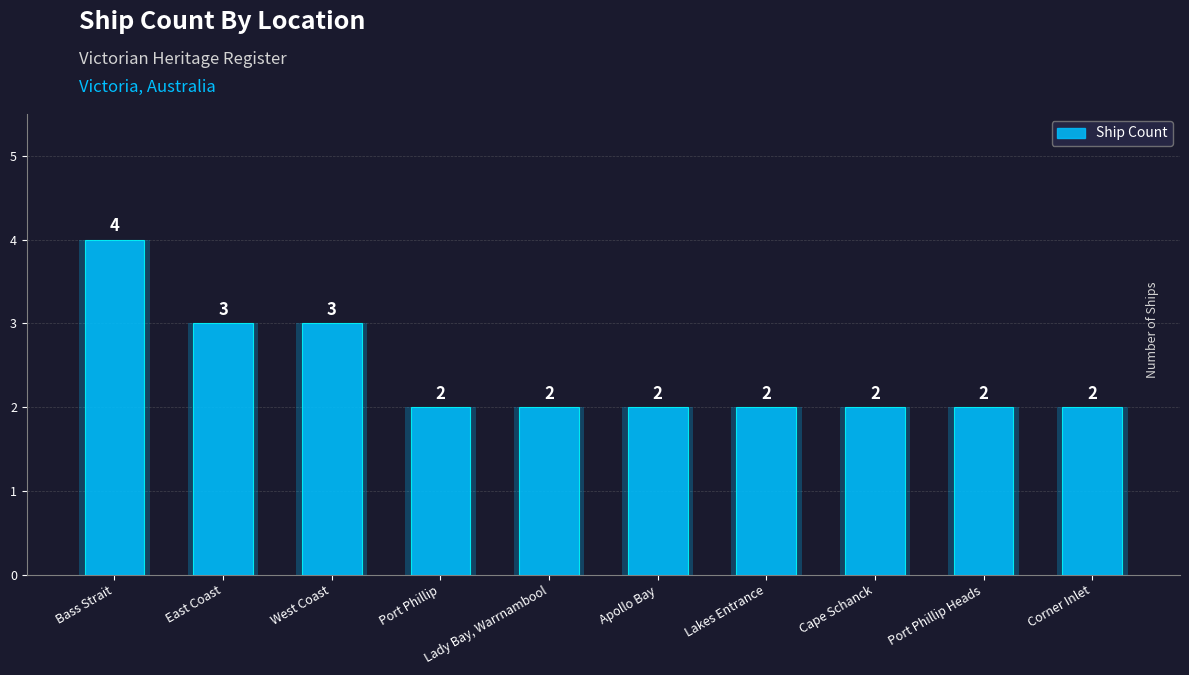

The chart shows a value of 2 at West Coast. True or false?

False